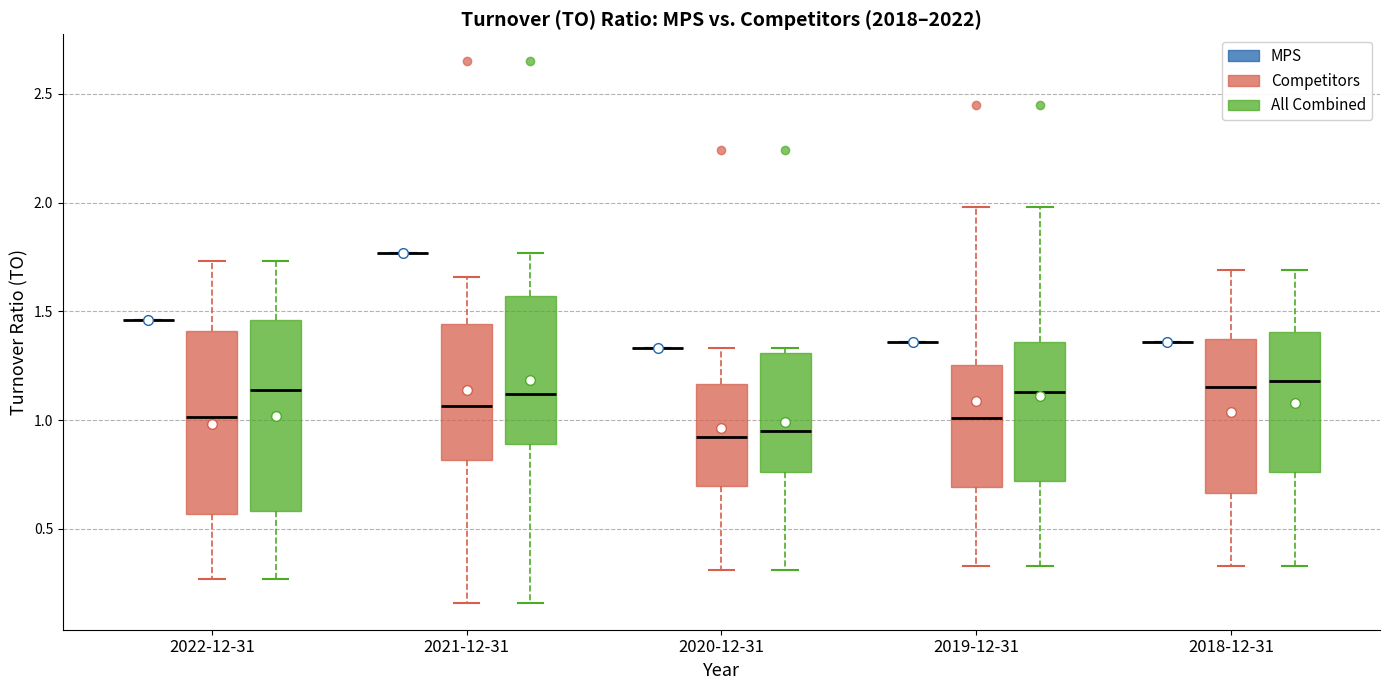

Reading left to right, transcribe this box plot: for each box, give where its median line is, the range the box spans, and where its two whiskers end, as read against the y-axis. The values are not printed on the chart, so give them approximately, as read against the axis.

2022-12-31 (MPS): box collapsed to a line at 1.45, whiskers 1.45 to 1.45
2022-12-31 (Competitors): median 1.00, box 0.55 to 1.40, whiskers 0.25 to 1.75
2022-12-31 (All Combined): median 1.15, box 0.60 to 1.45, whiskers 0.25 to 1.75
2021-12-31 (MPS): box collapsed to a line at 1.75, whiskers 1.75 to 1.75
2021-12-31 (Competitors): median 1.05, box 0.80 to 1.45, whiskers 0.15 to 1.65
2021-12-31 (All Combined): median 1.10, box 0.90 to 1.55, whiskers 0.15 to 1.75
2020-12-31 (MPS): box collapsed to a line at 1.35, whiskers 1.35 to 1.35
2020-12-31 (Competitors): median 0.90, box 0.70 to 1.15, whiskers 0.30 to 1.35
2020-12-31 (All Combined): median 0.95, box 0.75 to 1.30, whiskers 0.30 to 1.35
2019-12-31 (MPS): box collapsed to a line at 1.35, whiskers 1.35 to 1.35
2019-12-31 (Competitors): median 1.00, box 0.70 to 1.25, whiskers 0.35 to 2.00
2019-12-31 (All Combined): median 1.15, box 0.70 to 1.35, whiskers 0.35 to 2.00
2018-12-31 (MPS): box collapsed to a line at 1.35, whiskers 1.35 to 1.35
2018-12-31 (Competitors): median 1.15, box 0.65 to 1.40, whiskers 0.35 to 1.70
2018-12-31 (All Combined): median 1.20, box 0.75 to 1.40, whiskers 0.35 to 1.70